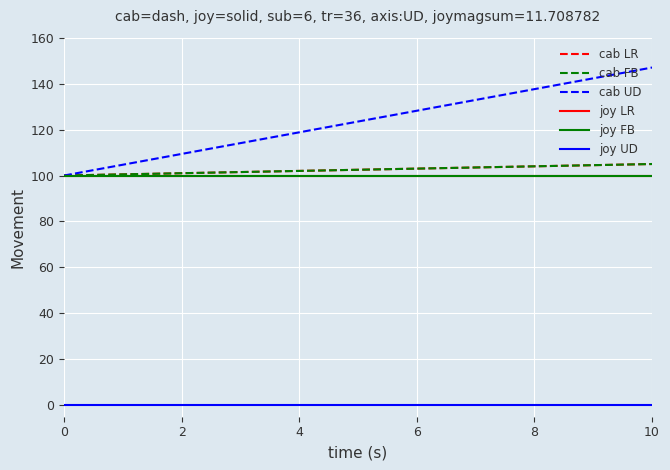

List the series in order of their peak value, highest first.

cab UD, cab LR, cab FB, joy LR, joy FB, joy UD